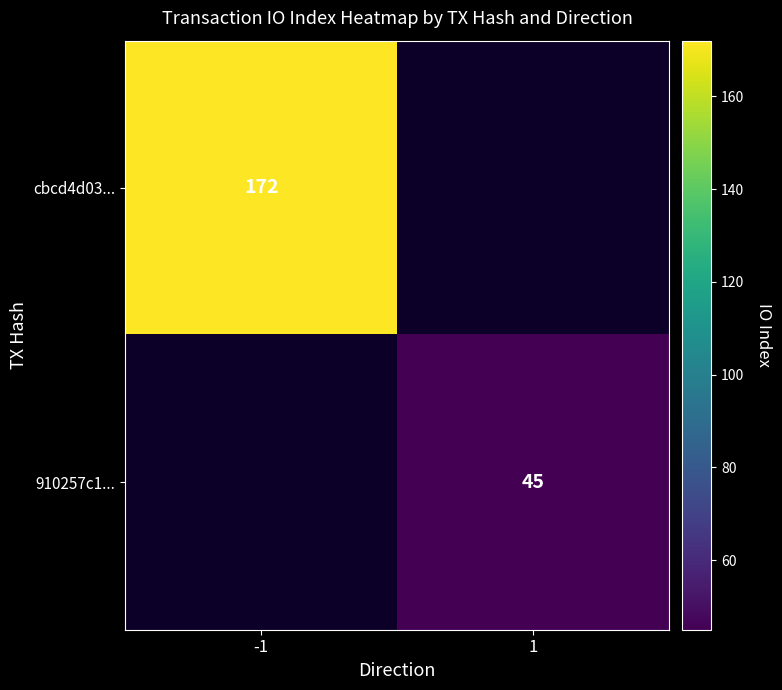

At how many categories does at least one series exceed 64?

1